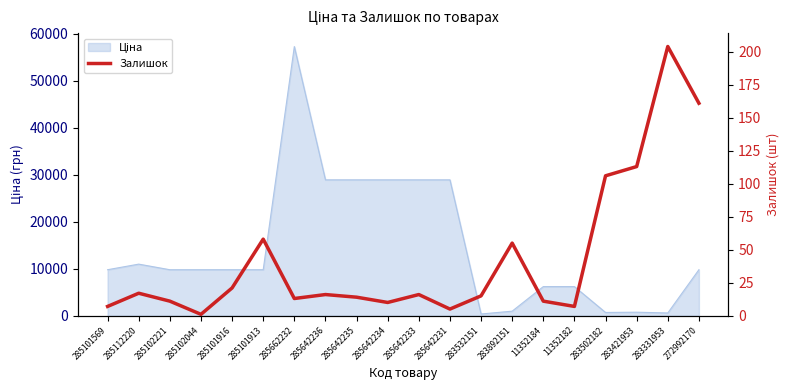

What is the label of the 8th point from the left?

285642236